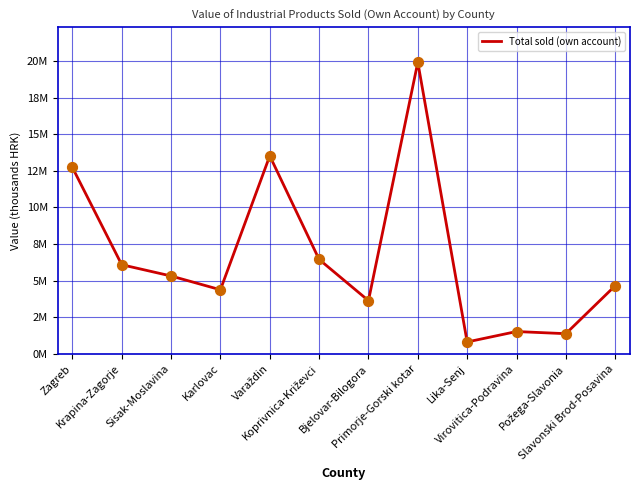

Which has a higher value, Karlovac or Primorje-Gorski kotar?

Primorje-Gorski kotar